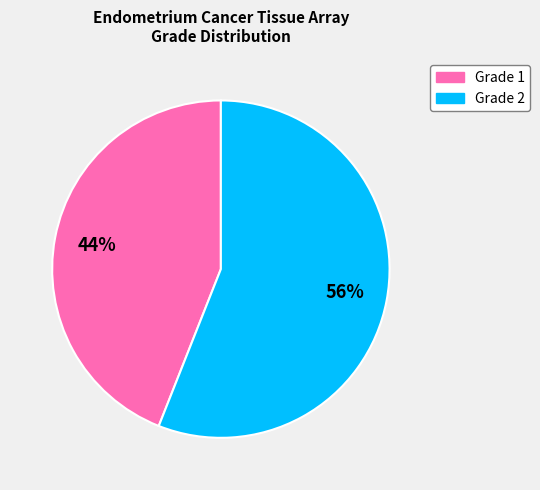

Is it true that Grade 1 is 35% of the pie?

False